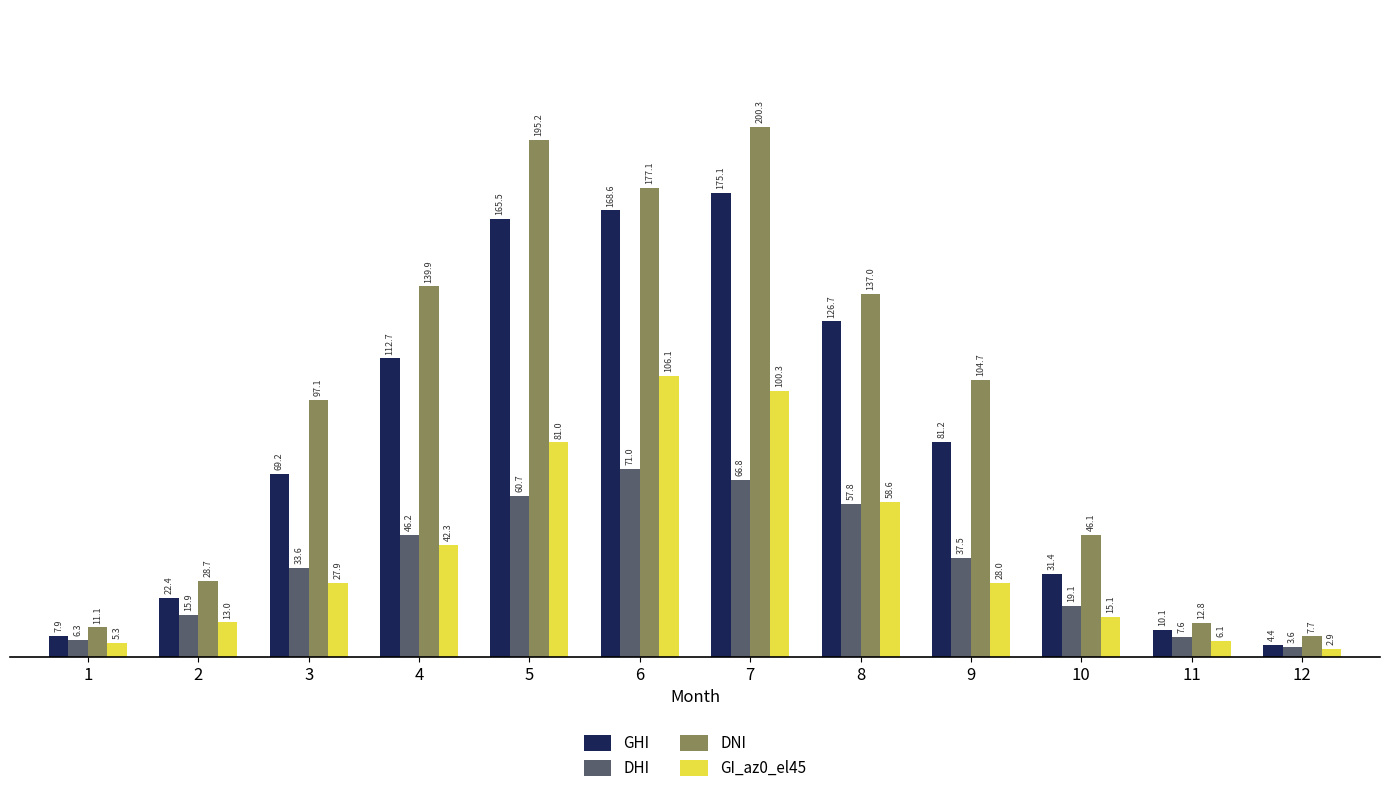

List the series in order of their peak value, highest first.

DNI, GHI, GI_az0_el45, DHI